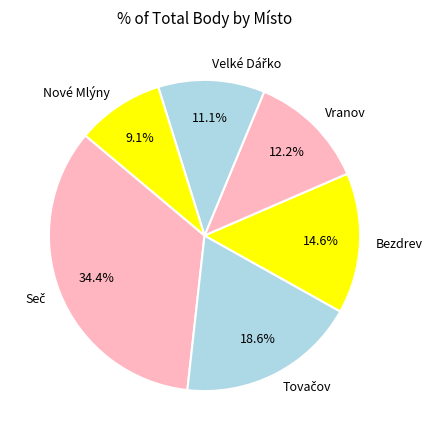

Which category has the smallest portion of the pie?

Nové Mlýny